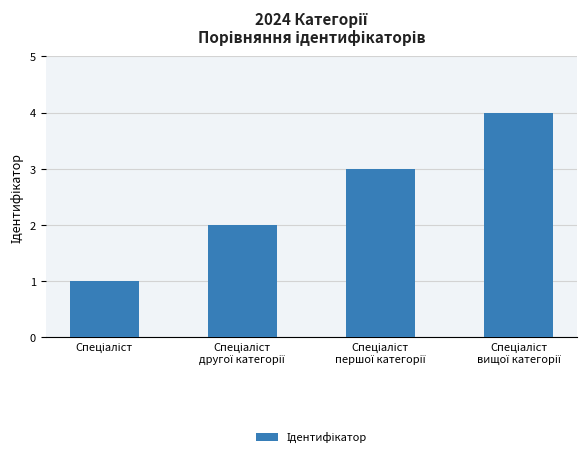

What is the difference between the maximum and minimum values?

3